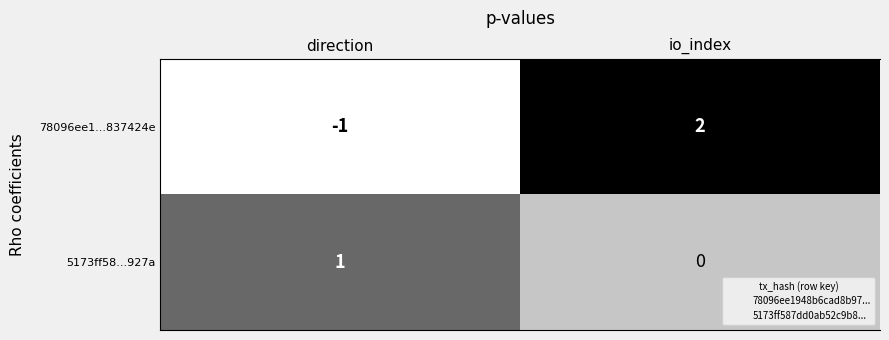

Which category has the highest value across all series?

io_index